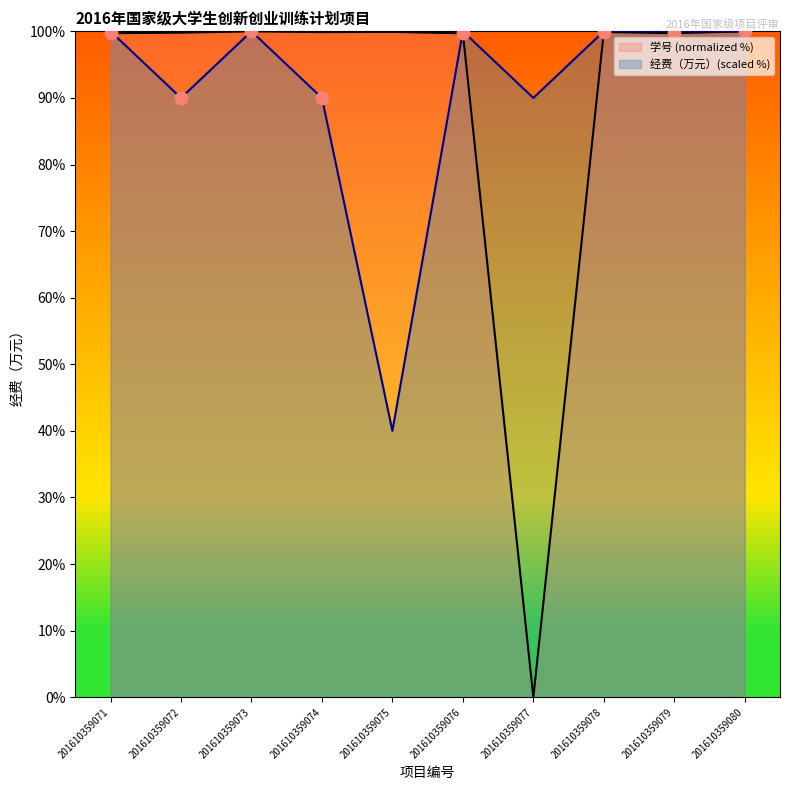

Which series has the largest Y range (max minus min)?

学号 (Student ID)